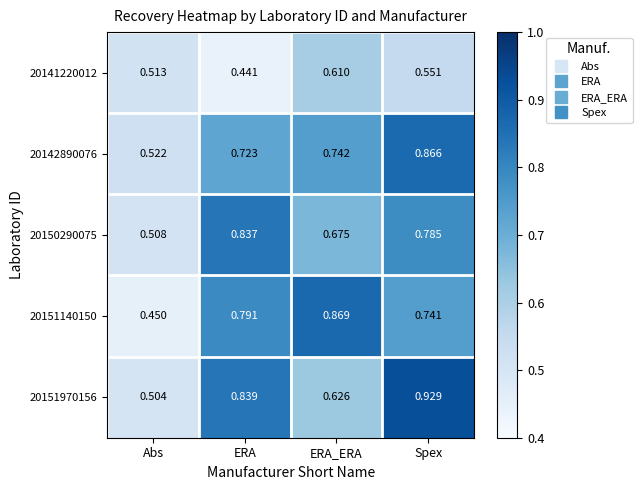

Which category has the lowest value in the 20150290075 series?

Abs